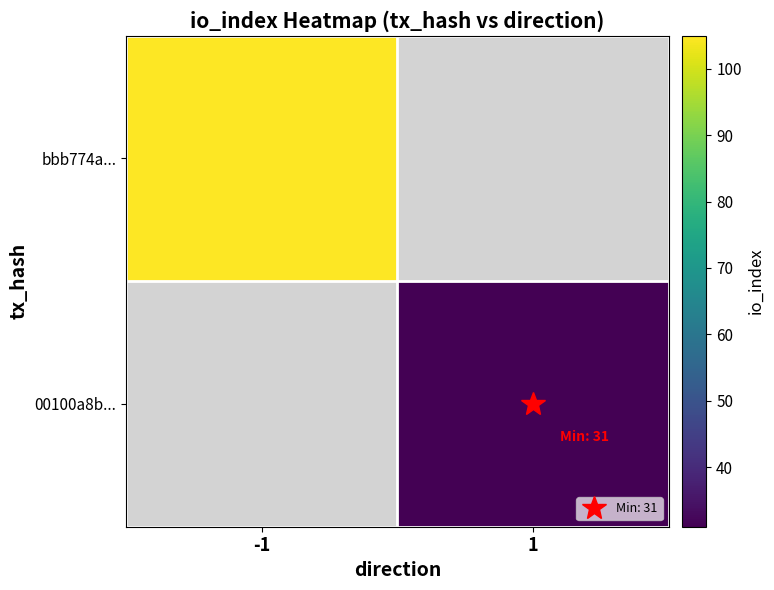

Which category has the highest value in the bbb774a... series?

-1